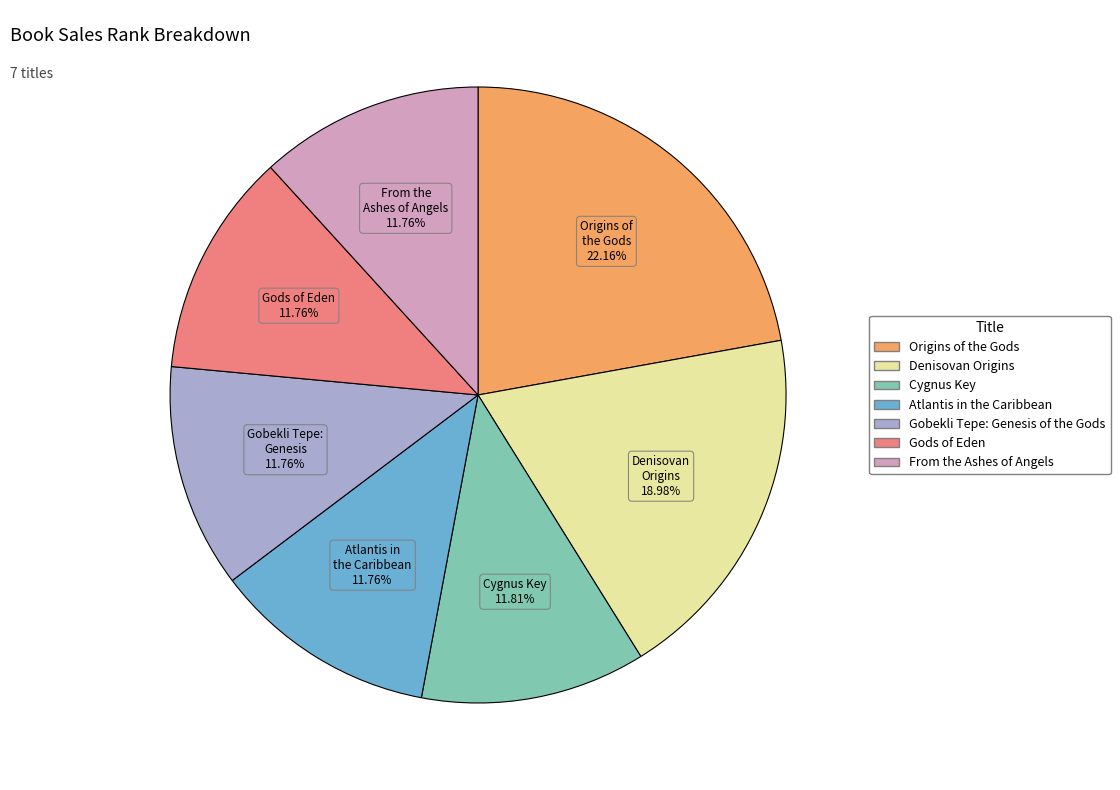

How many segments does this pie chart have?

7